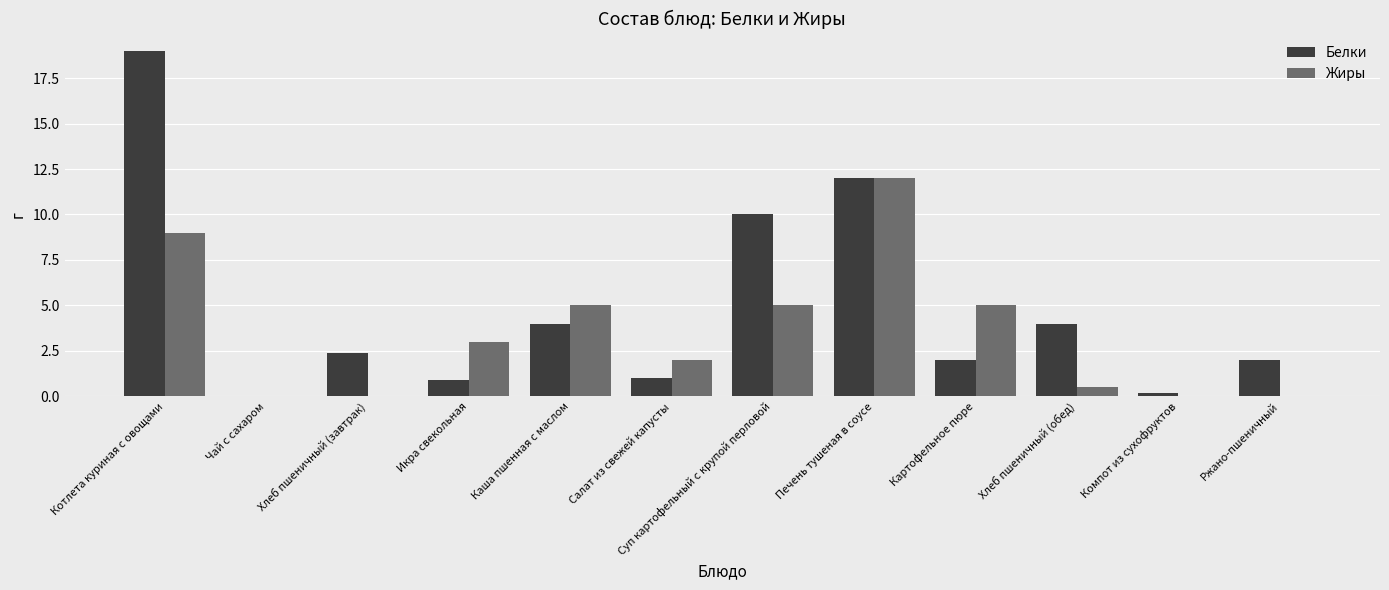

At which label does Белки first exceed 2?

Котлета куриная с овощами